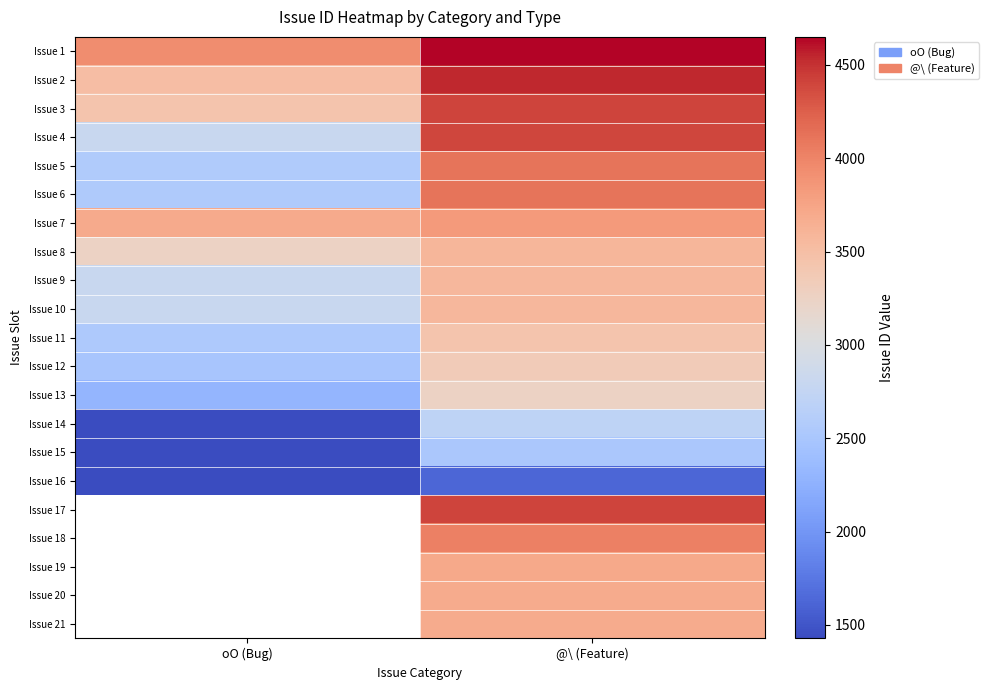

At which category is the sum across all series the highest?

@\ (Feature)